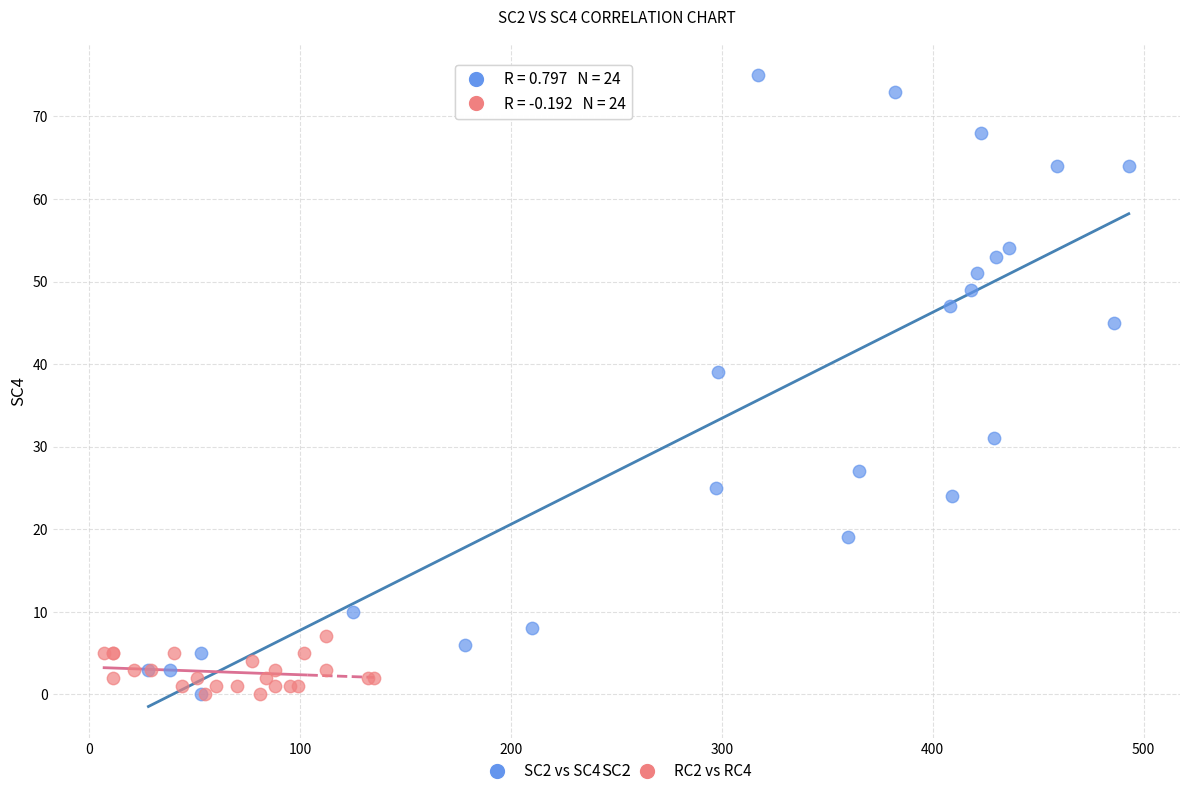

Which series has the widest spread of Y values?

SC2 vs SC4